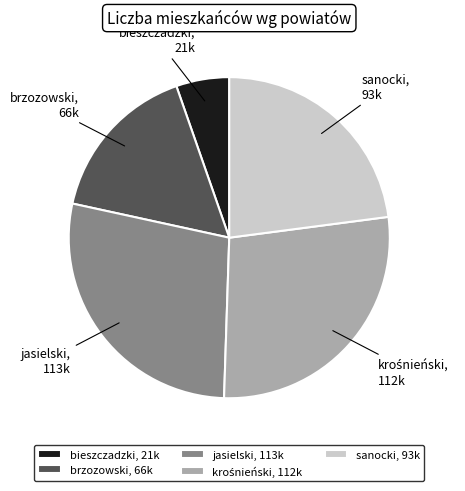

How many slices are in this pie chart?

5